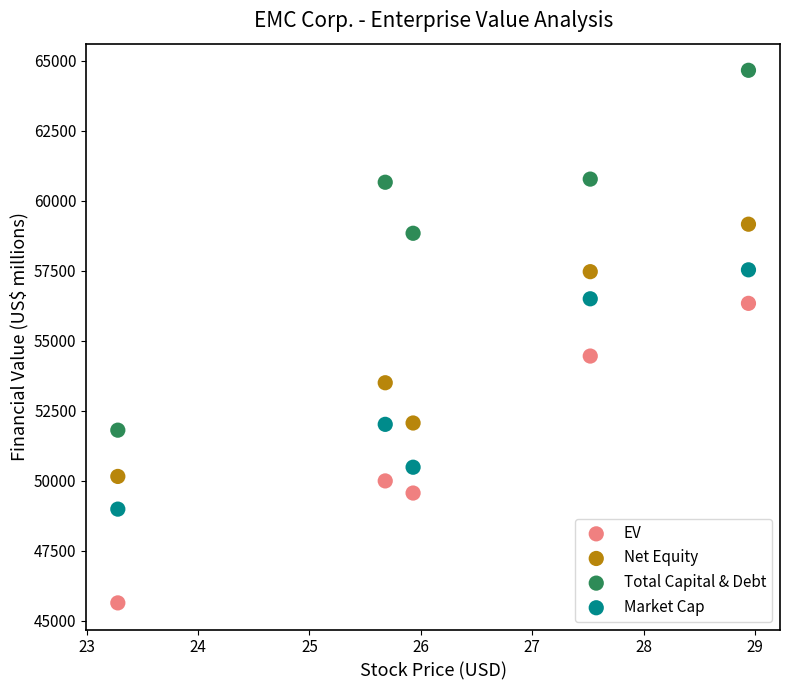

Which series has the largest Y range (max minus min)?

Total Capital & Debt